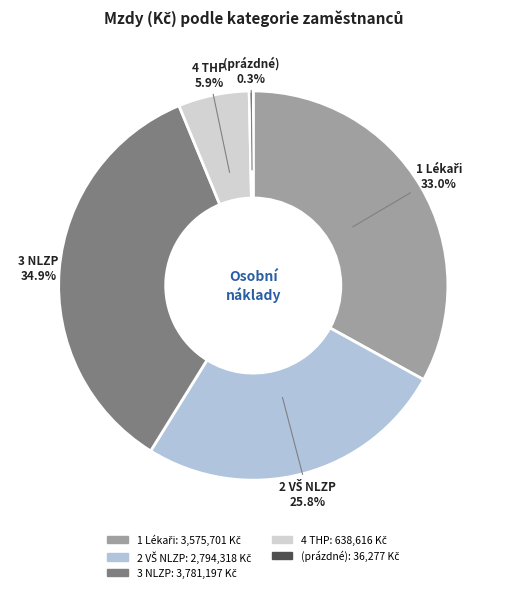

Is there any slice that represents more than half of the pie?

No